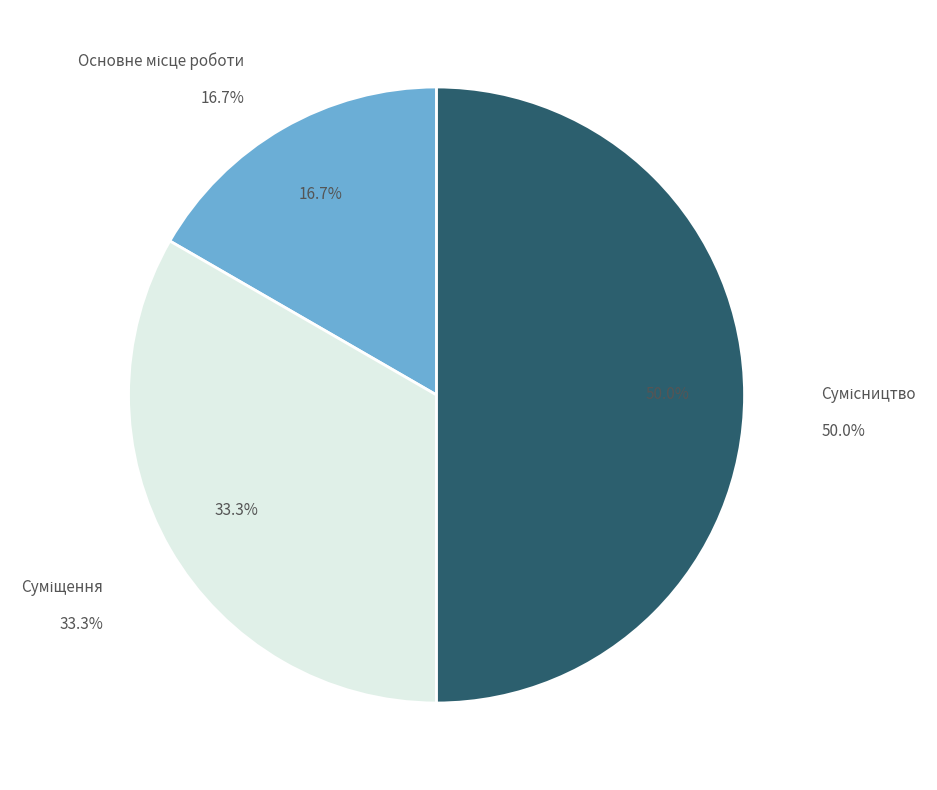

To the nearest percent, what is the difference between the largest and smallest slice percentages?

33%